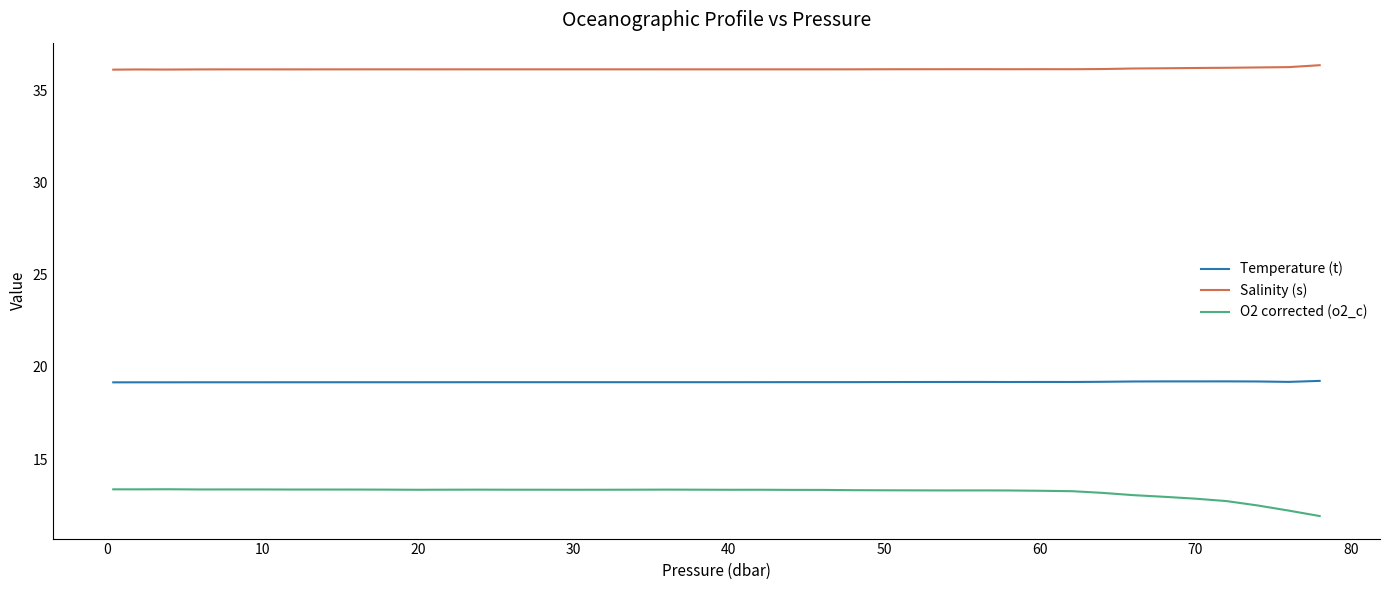

What is the smallest value displayed?

11.9